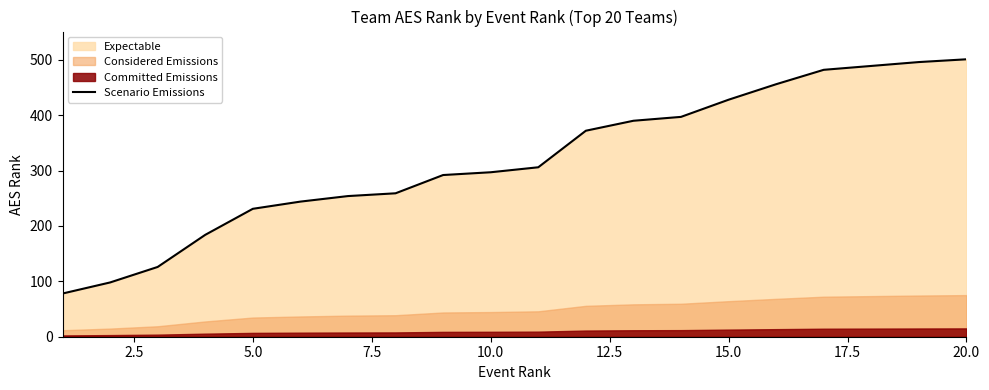

What is the difference between the maximum and minimum values?

423